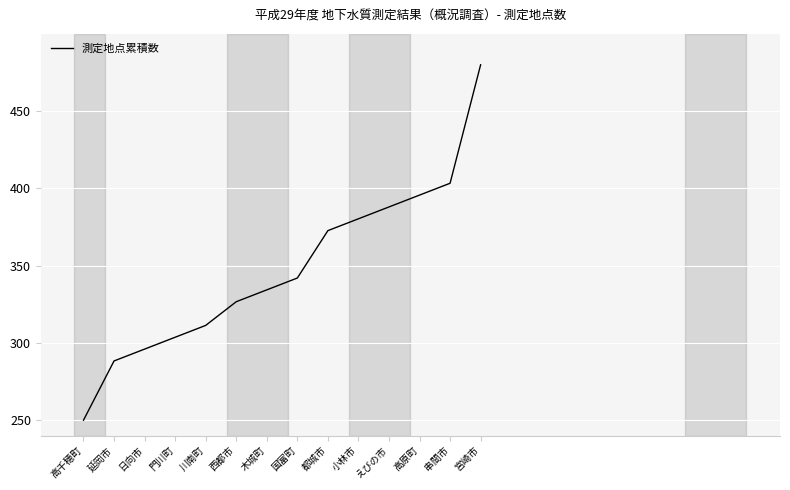

What is the sum of the values at えびの市 and 門川町?

691.7